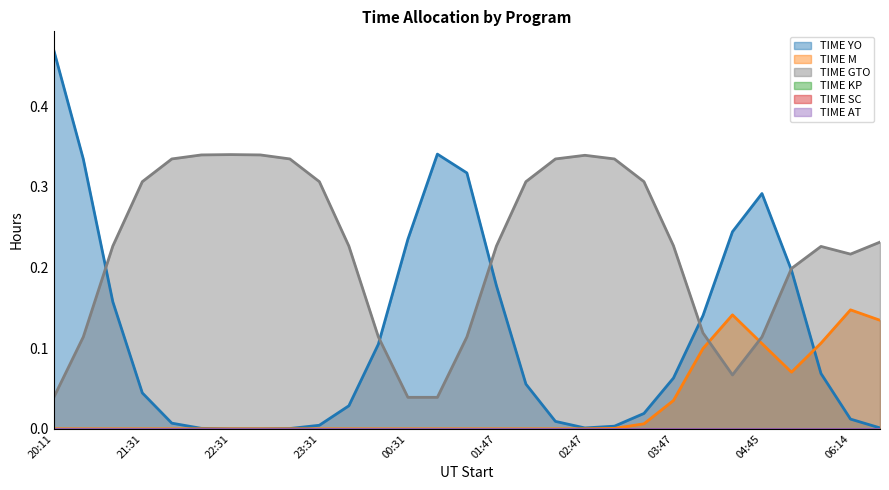

What are all the series names shown in the legend?

TIME YO, TIME M, TIME GTO, TIME KP, TIME SC, TIME AT